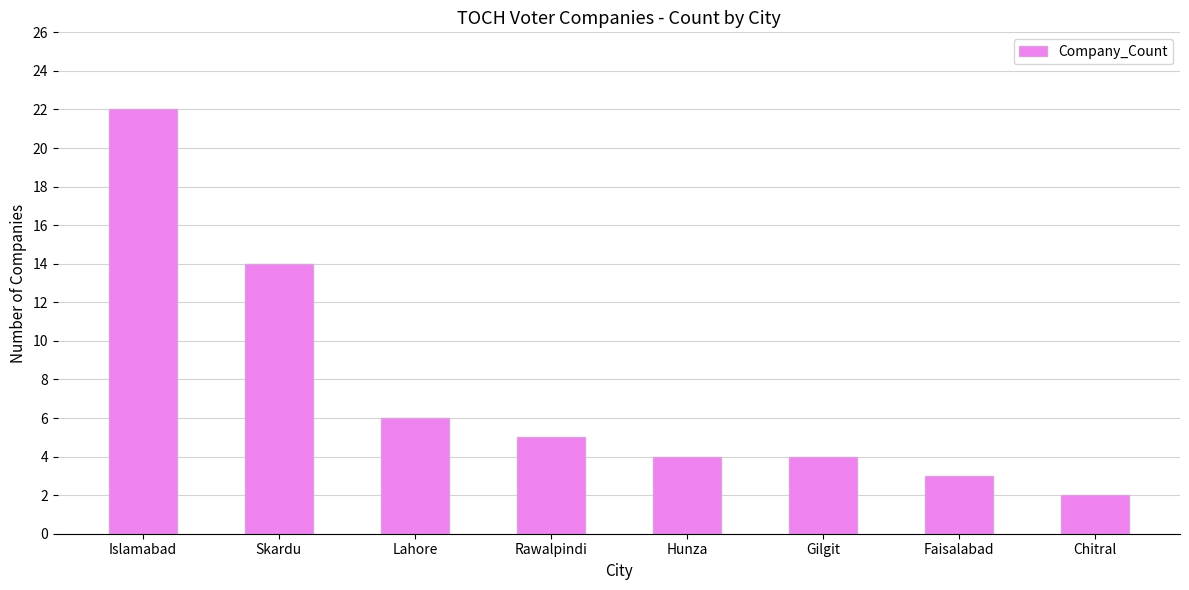

How many data points are less than 5?

4